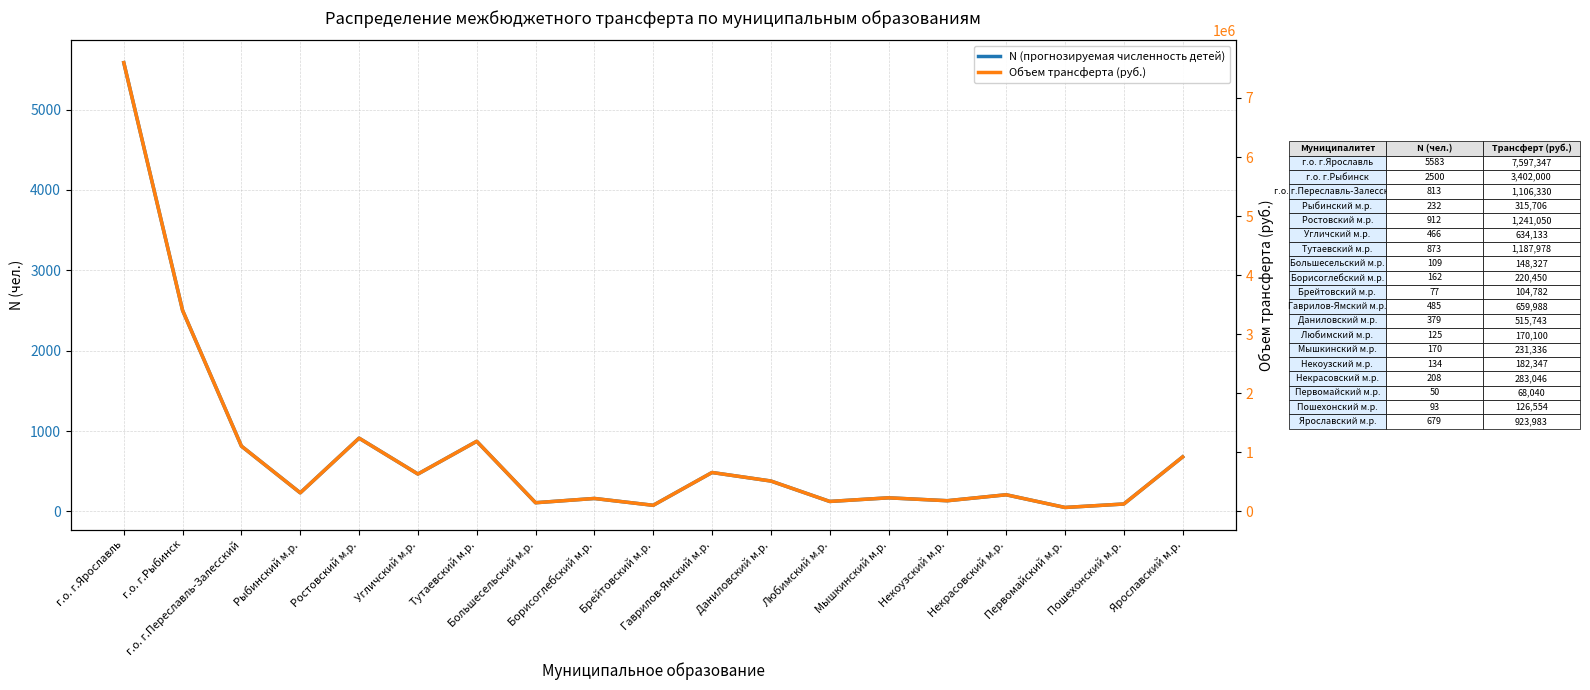

List the series in order of their overall mean, highest first.

Объем трансферта (руб.), N (прогнозируемая численность детей)